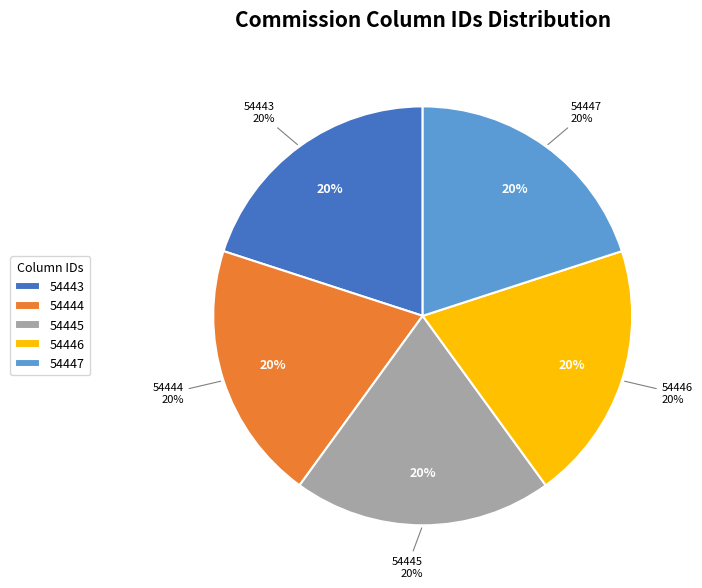

Is it true that 54444 is 27% of the pie?

False